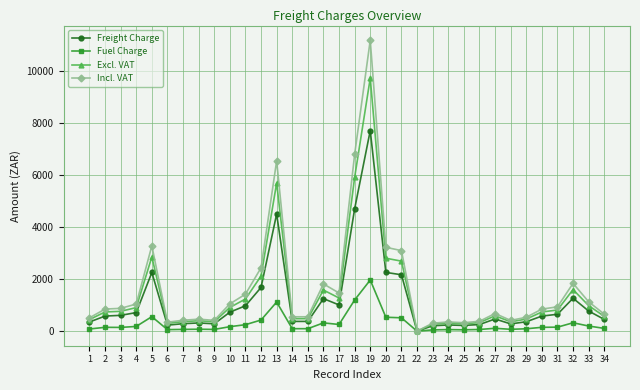

What is the average value of the Incl. VAT series?

1668.4